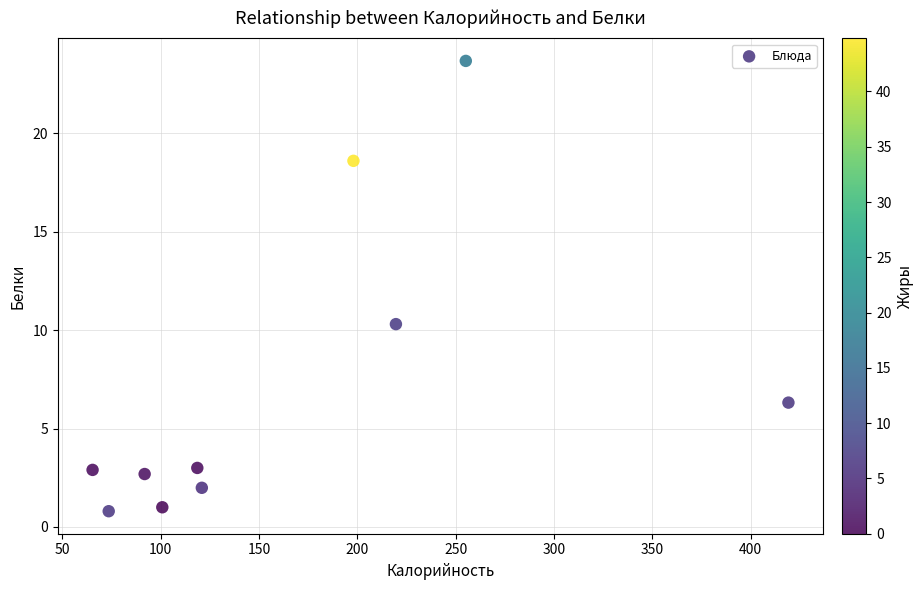

What is the average Y value?

7.1